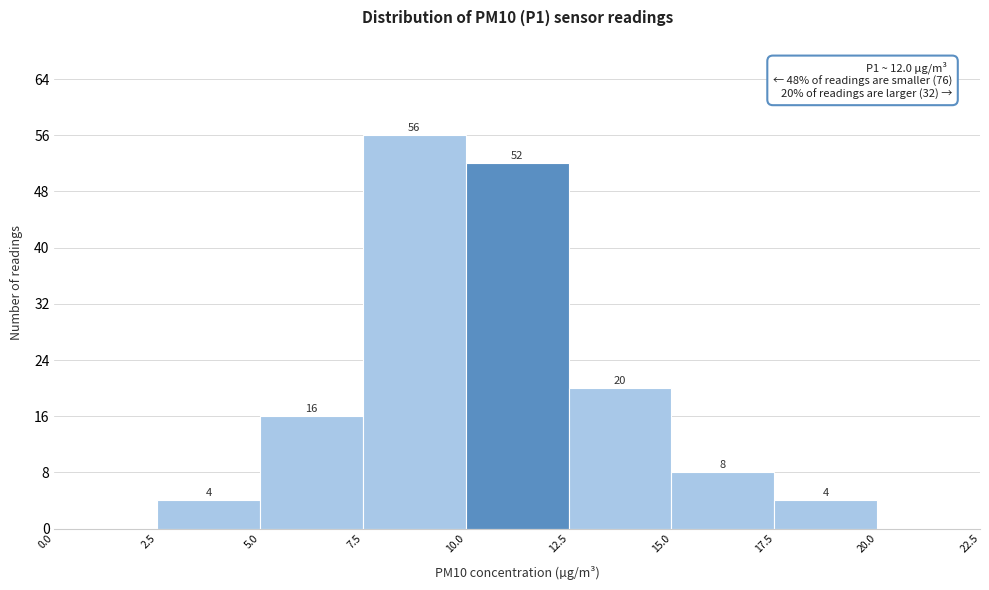

Which range on the x-axis has the tallest bar?

7.5 to 10.0